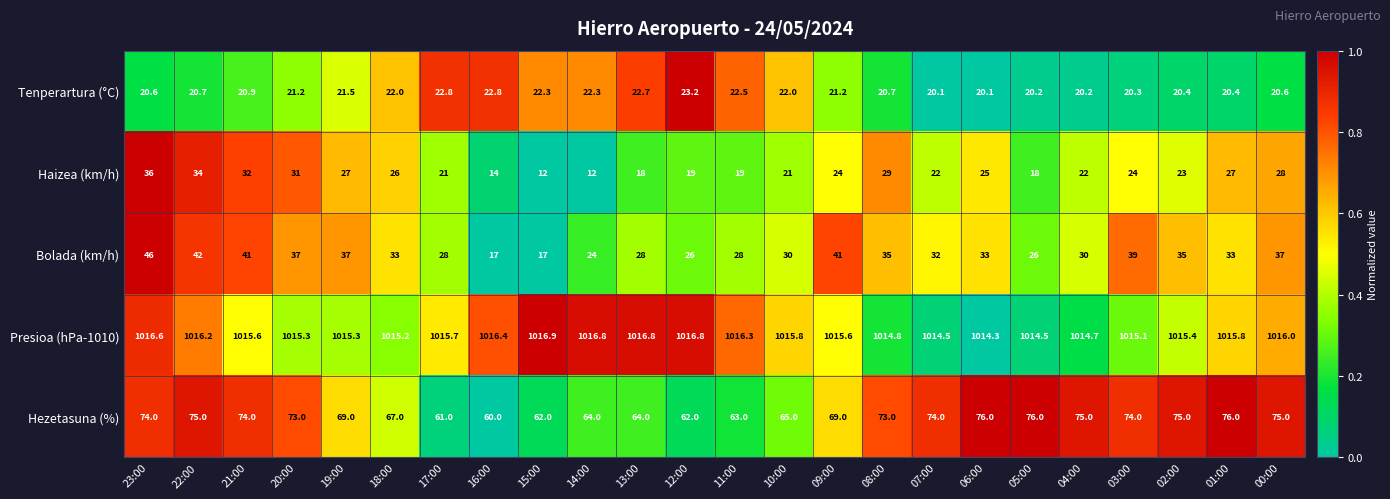

The value of Presioa (hPa-1010) at 00:00 is 516.8. True or false?

False